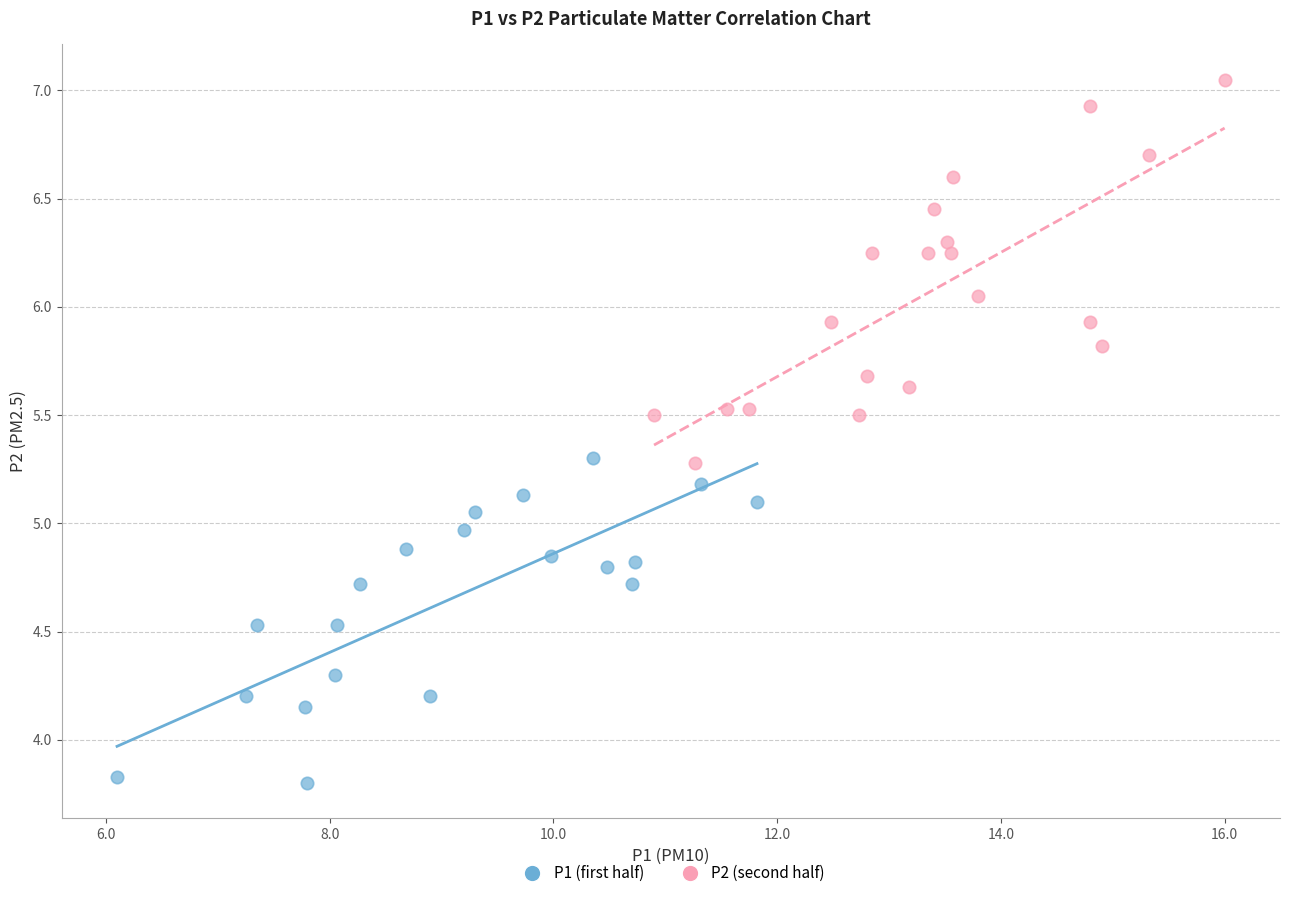

Which series reaches the minimum Y coordinate?

P1 (first half)